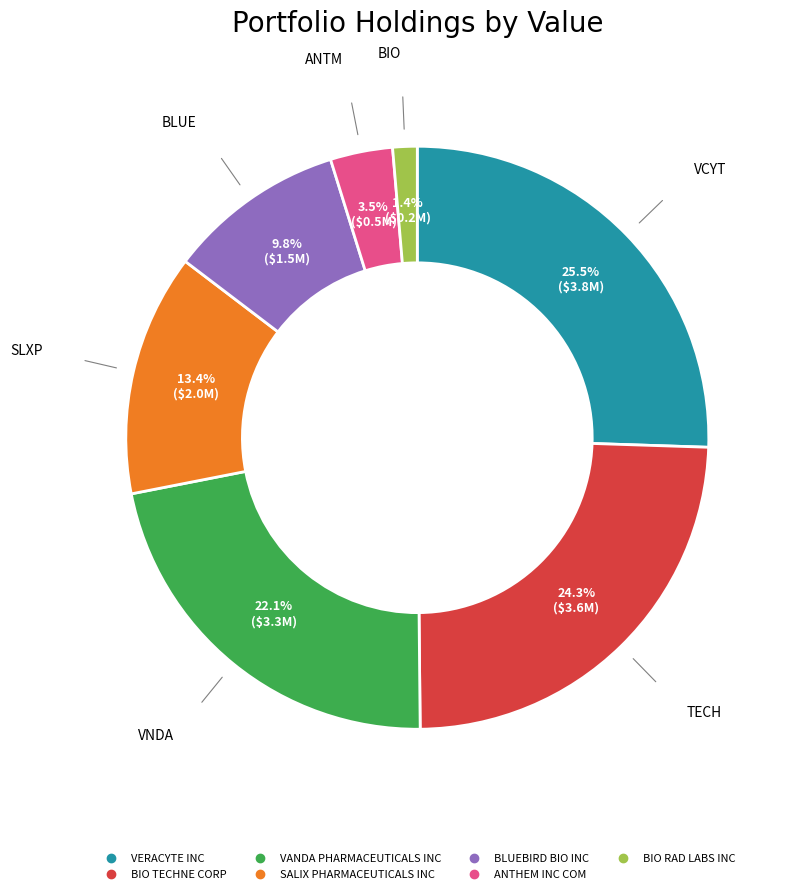

Do BIO TECHNE CORP and BLUEBIRD BIO INC together represent more than half of the pie?

No